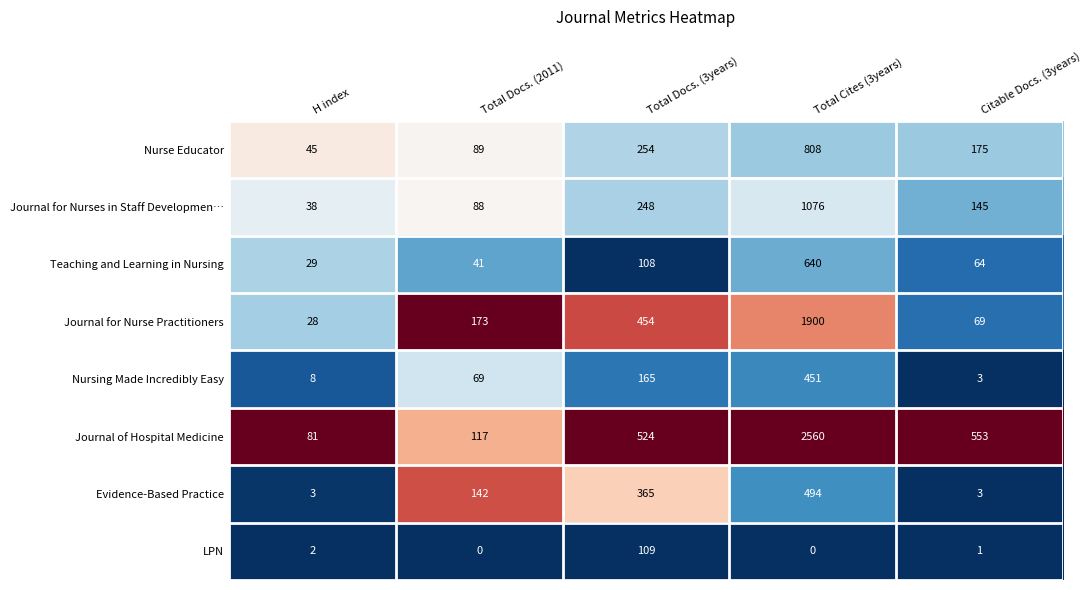

List the series in order of their peak value, highest first.

Journal of Hospital Medicine, Journal for Nurse Practitioners, Journal for Nurses in Staff Developmen…, Nurse Educator, Teaching and Learning in Nursing, Evidence-Based Practice, Nursing Made Incredibly Easy, LPN